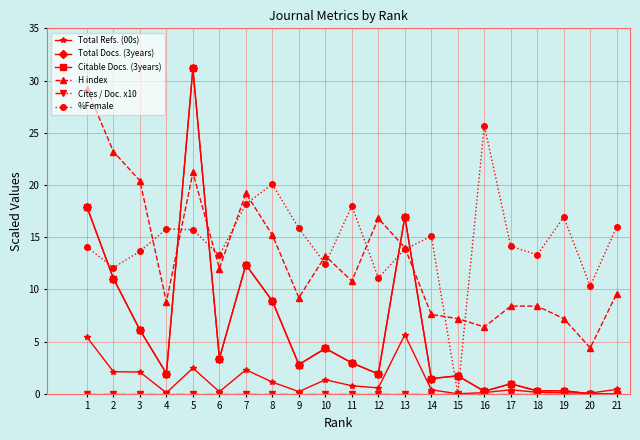

True or false: Total Refs. (00s) and H index cross at least once.

False